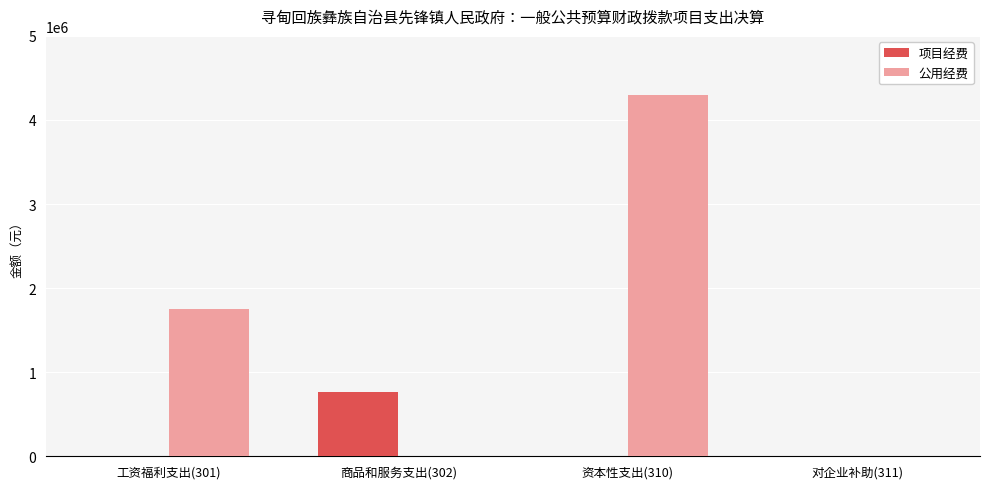

Reading left to right, what are all the values shown in this chart?

项目经费: 工资福利支出(301)=0.0	商品和服务支出(302)=768312.8	资本性支出(310)=0.0	对企业补助(311)=0.0
公用经费: 工资福利支出(301)=1755600.0	商品和服务支出(302)=0.0	资本性支出(310)=4299930.0	对企业补助(311)=0.0